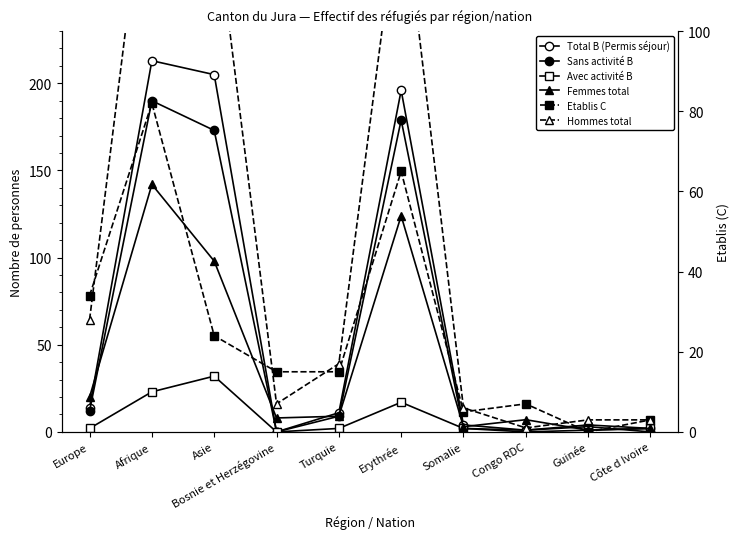

What is the total value across all series at Côte d Ivoire?

12